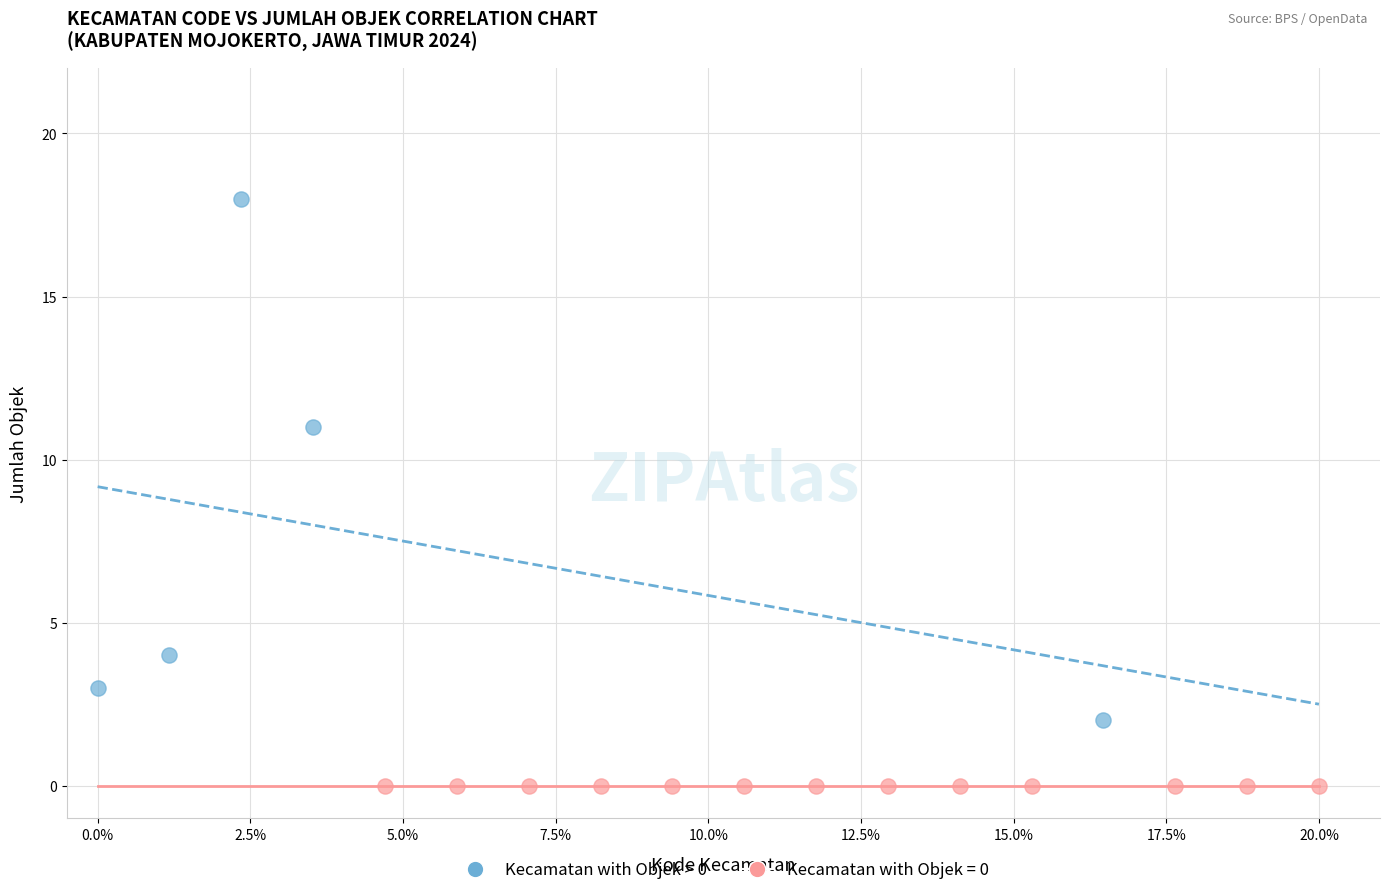

Which series reaches the minimum Y coordinate?

Kecamatan with Objek = 0